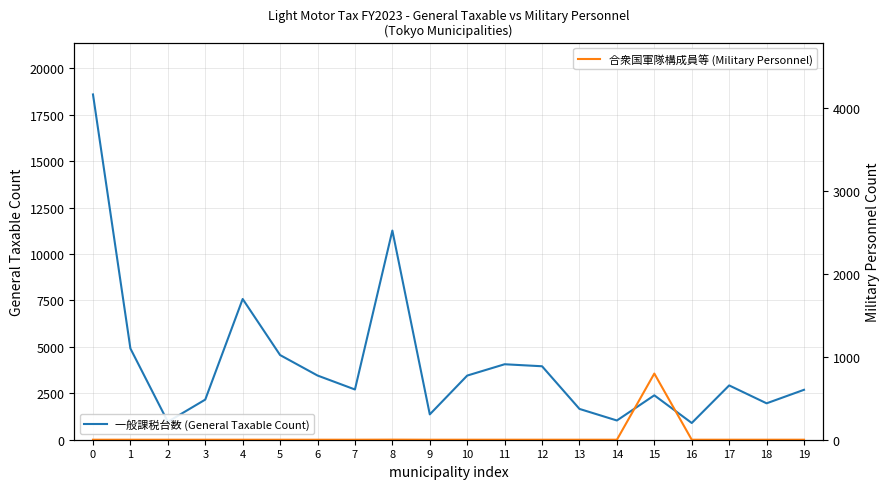

True or false: 合衆国軍隊構成員等 (Military Personnel) and 一般課税台数 (General Taxable Count) intersect in this chart.

False